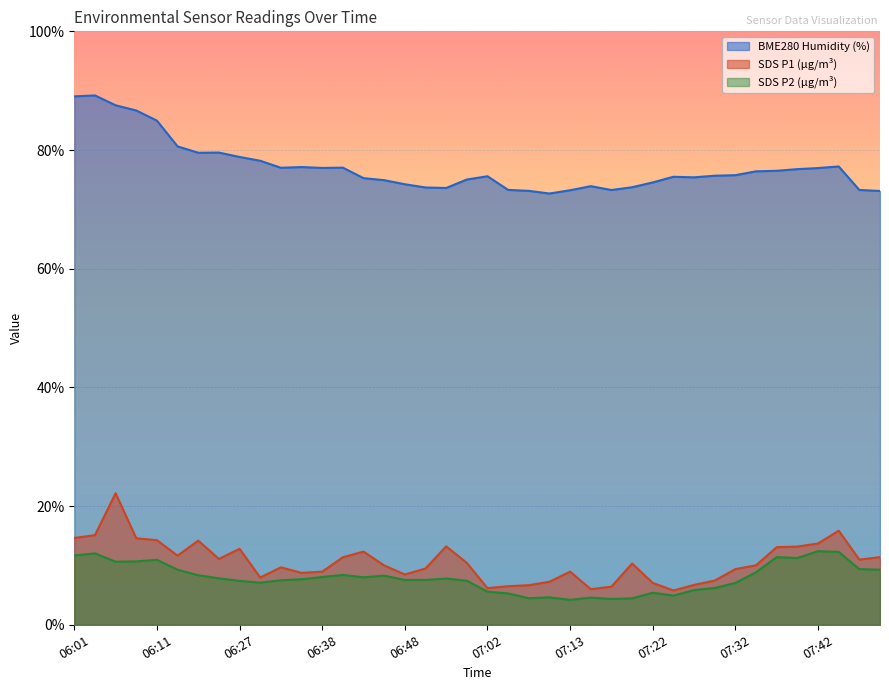

How many series are shown in this chart?

3